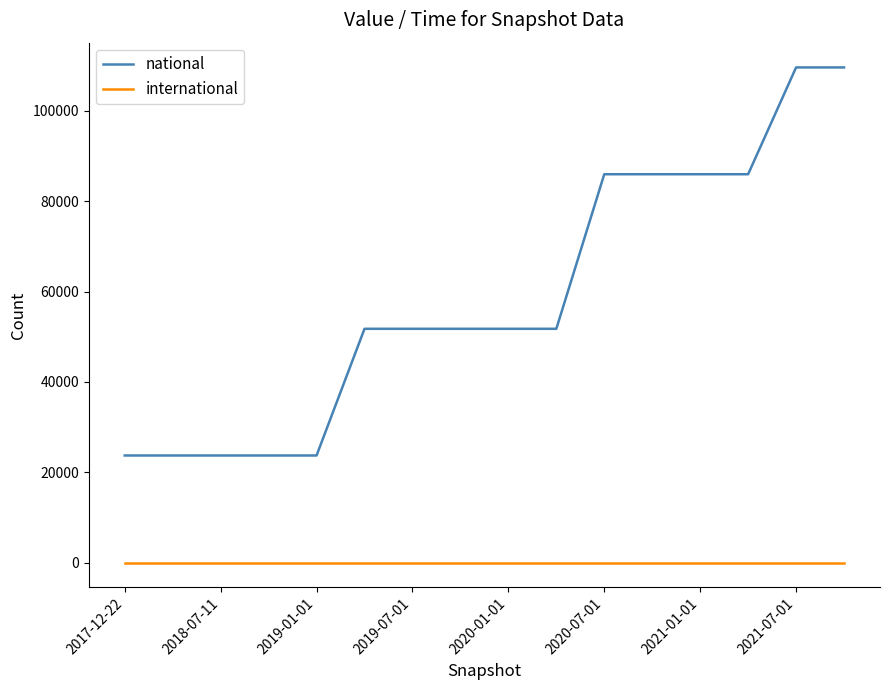

True or false: national and international intersect in this chart.

False